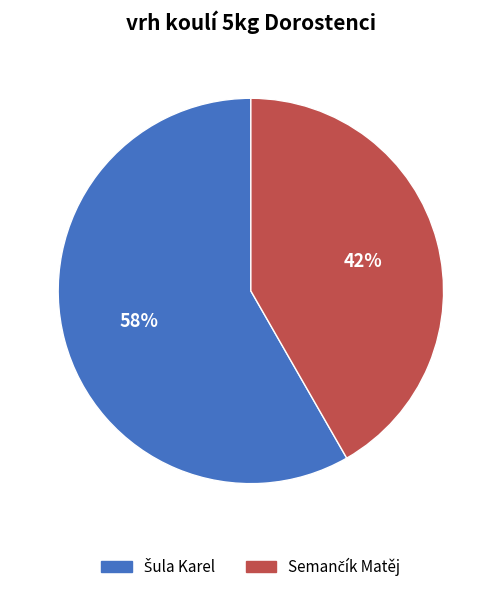

To the nearest percent, what is the average slice percentage?

50%